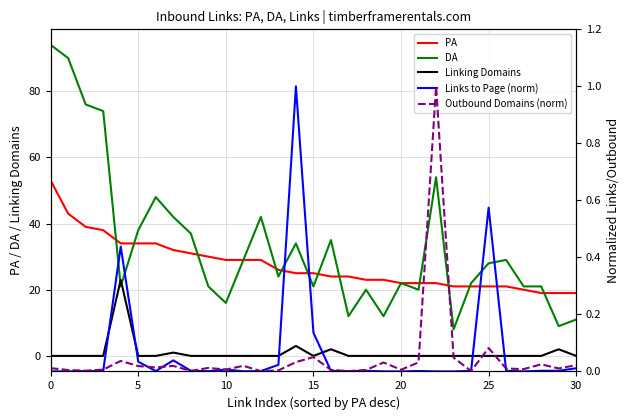

The Linking Domains series shows 11.3 at 10. True or false?

False